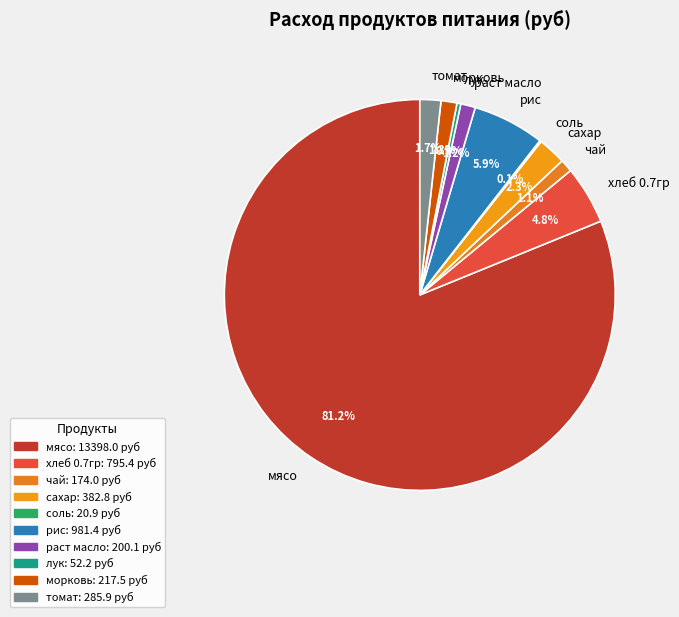

Which category has the biggest portion of the pie?

мясо